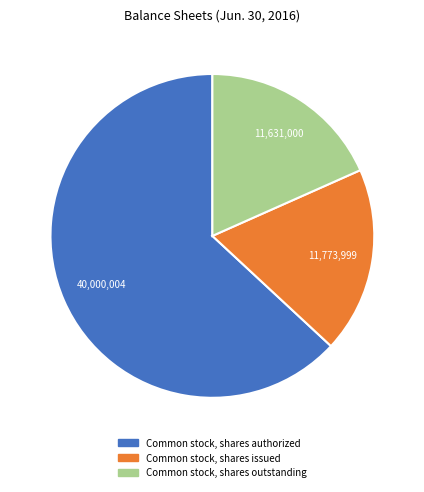

Is the sum of Common stock, shares outstanding and Common stock, shares authorized greater than half?

Yes